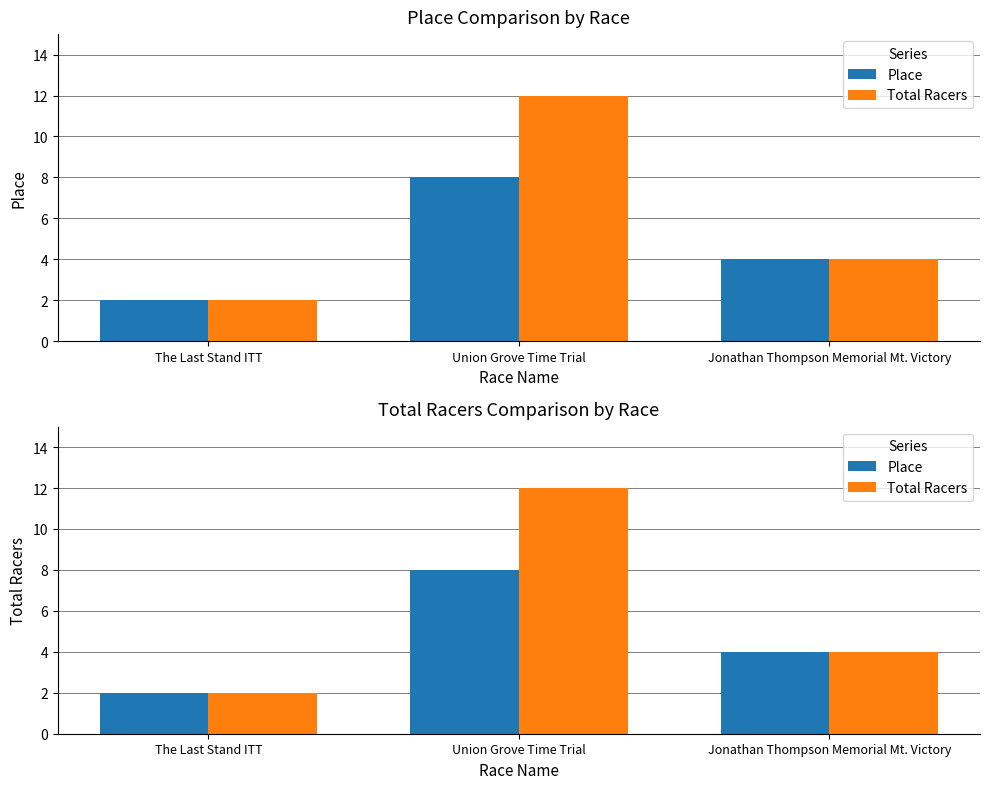

What is the minimum value for Place?

2